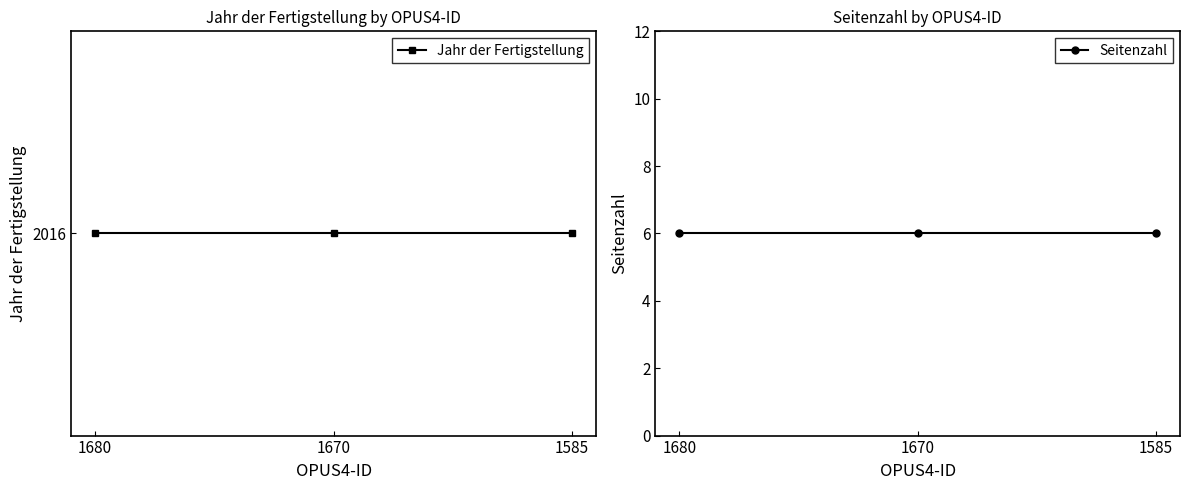

How many lines are shown in the chart?

2